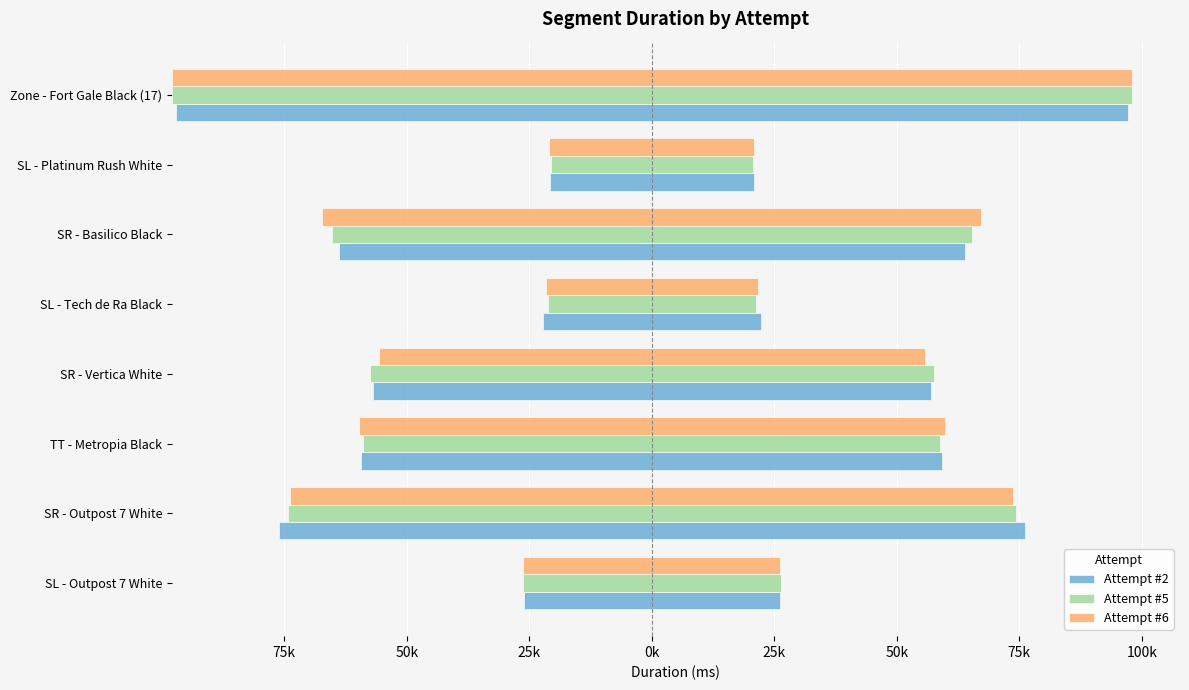

At how many categories does at least one series exceed 57000?

5